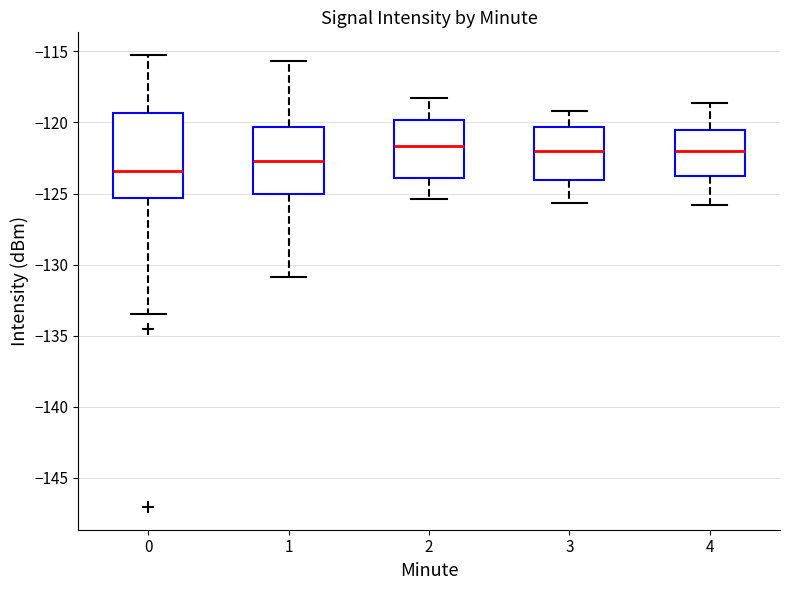

Reading left to right, transcribe this box plot: for each box, give where its median line is, the range the box spans, and where its two whiskers end, as read against the y-axis. The values are not printed on the chart, so give them approximately, as read against the axis.

0: median -123.5, box -125.5 to -119.5, whiskers -133.5 to -115.5
1: median -122.5, box -125.0 to -120.5, whiskers -131.0 to -115.5
2: median -121.5, box -124.0 to -120.0, whiskers -125.5 to -118.5
3: median -122.0, box -124.0 to -120.5, whiskers -125.5 to -119.0
4: median -122.0, box -124.0 to -120.5, whiskers -126.0 to -118.5